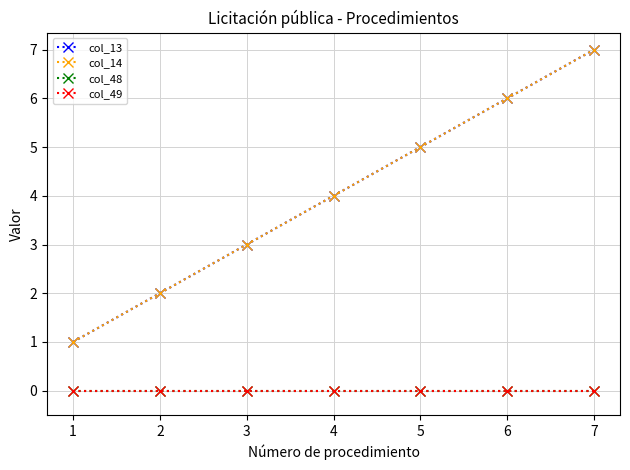

How many lines are shown in the chart?

4